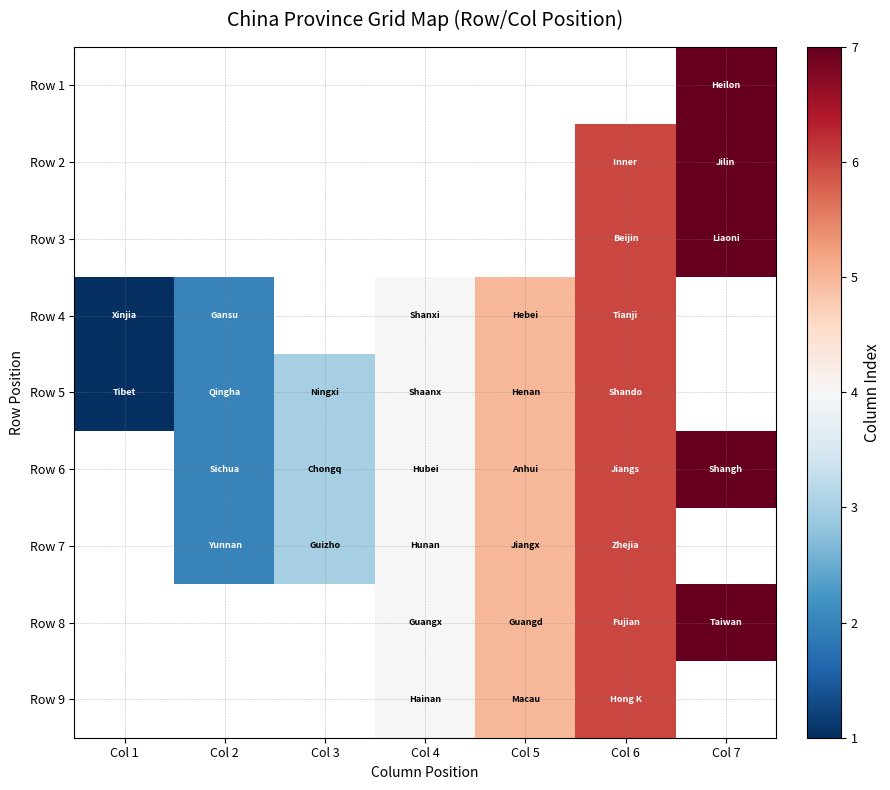

How many categories are shown in the chart?

7